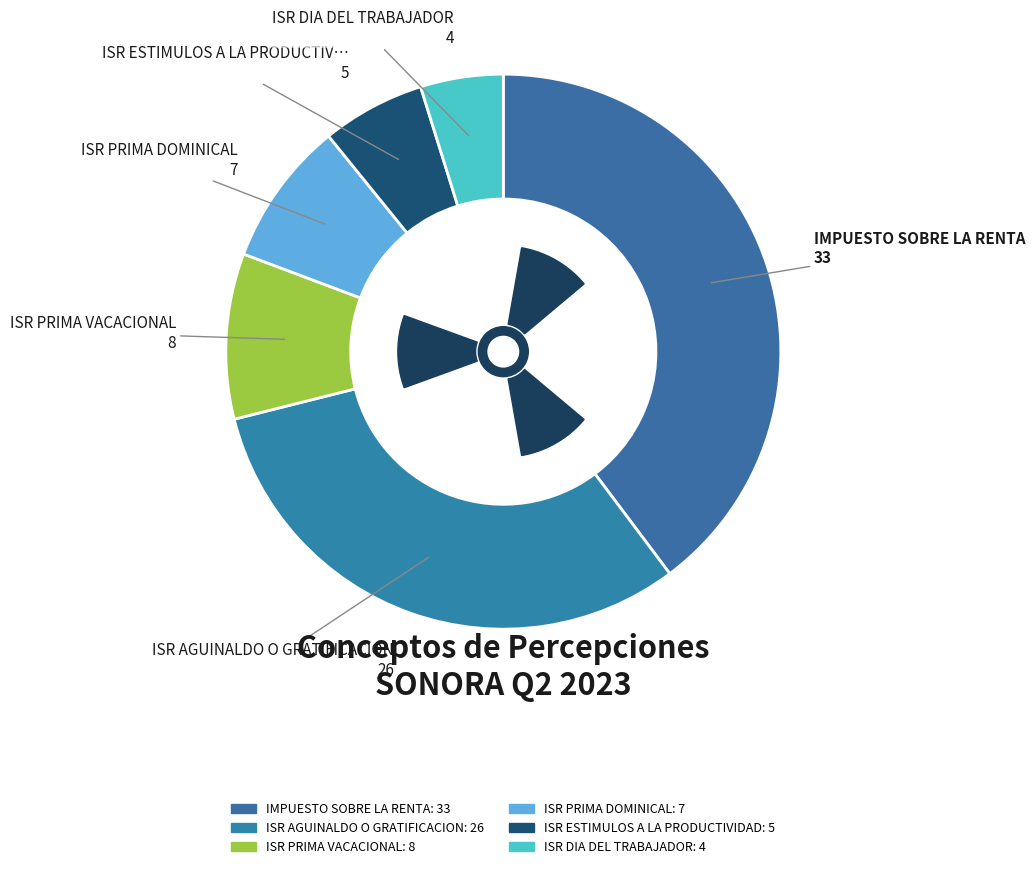

What is the largest slice in the pie chart?

IMPUESTO SOBRE LA RENTA